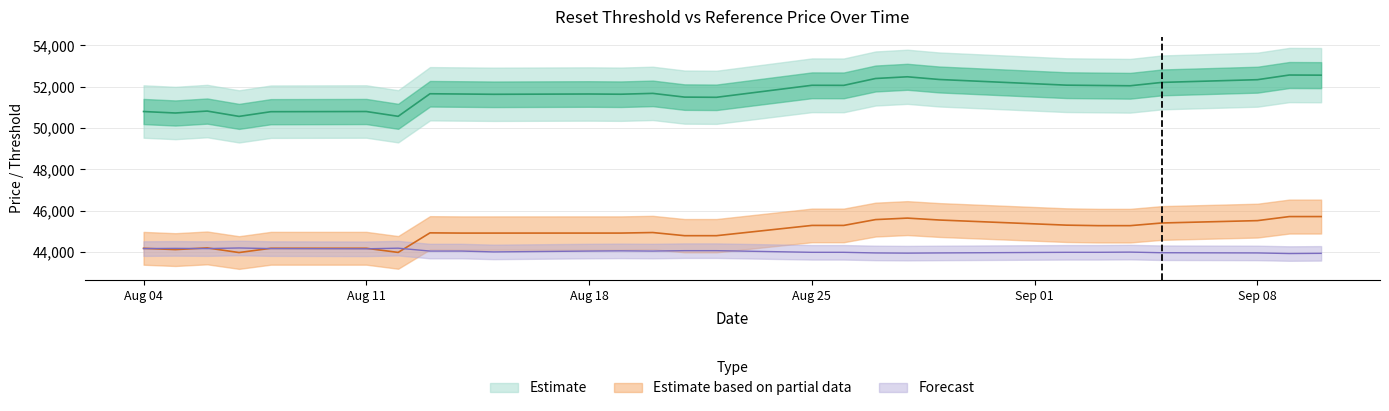

True or false: Reference price and Reset threshold cross at least once.

False